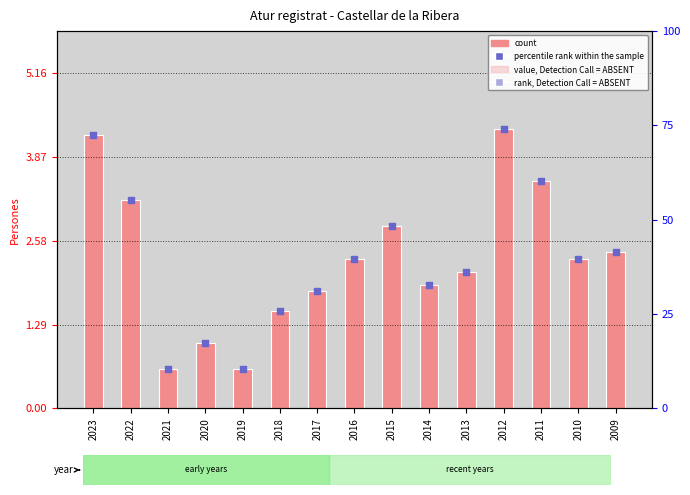

Is the value of value marker at 2015 greater than the value of Total registered unemployed at 2013?

Yes